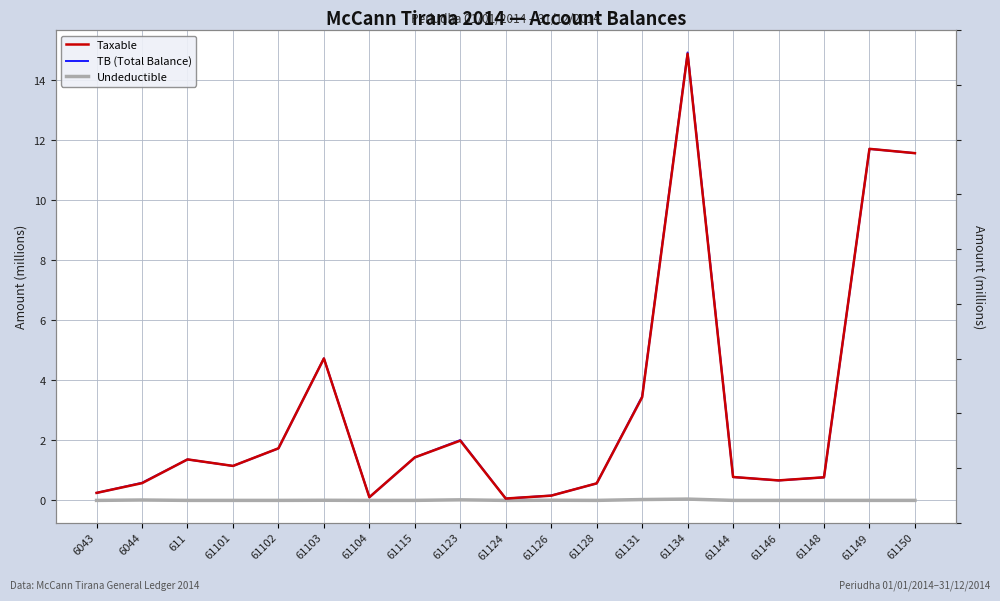

Which category has the lowest value in the Taxable series?

61124